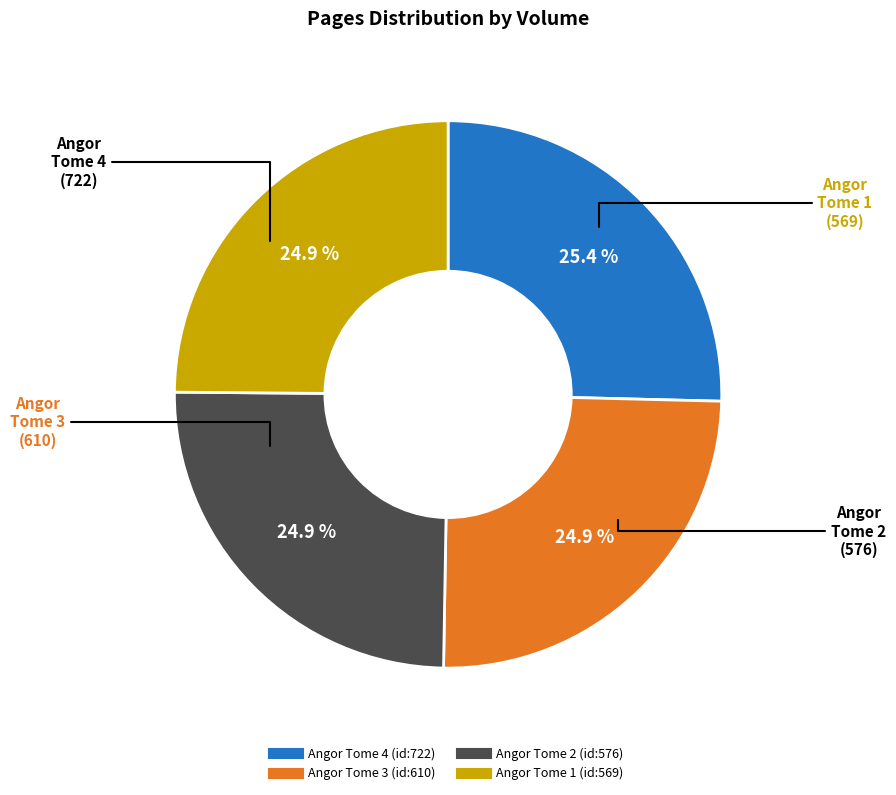

The Angor Tome 2 (id:576) slice represents 25% of the pie. True or false?

True